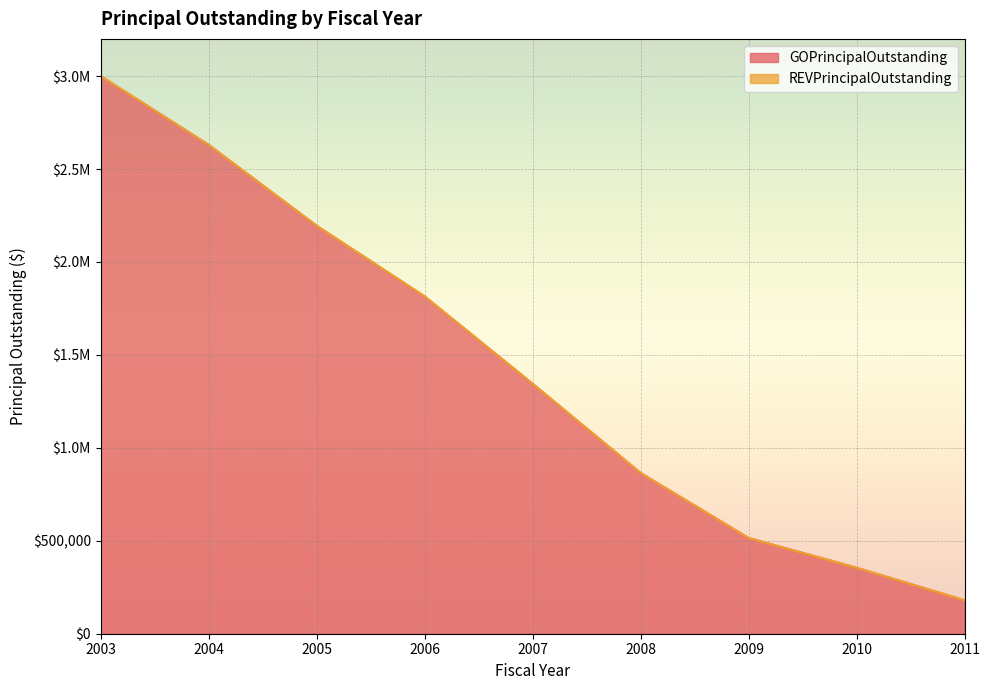

Approximately how many times larger is the value at 2006 compared to 2008?

2.1